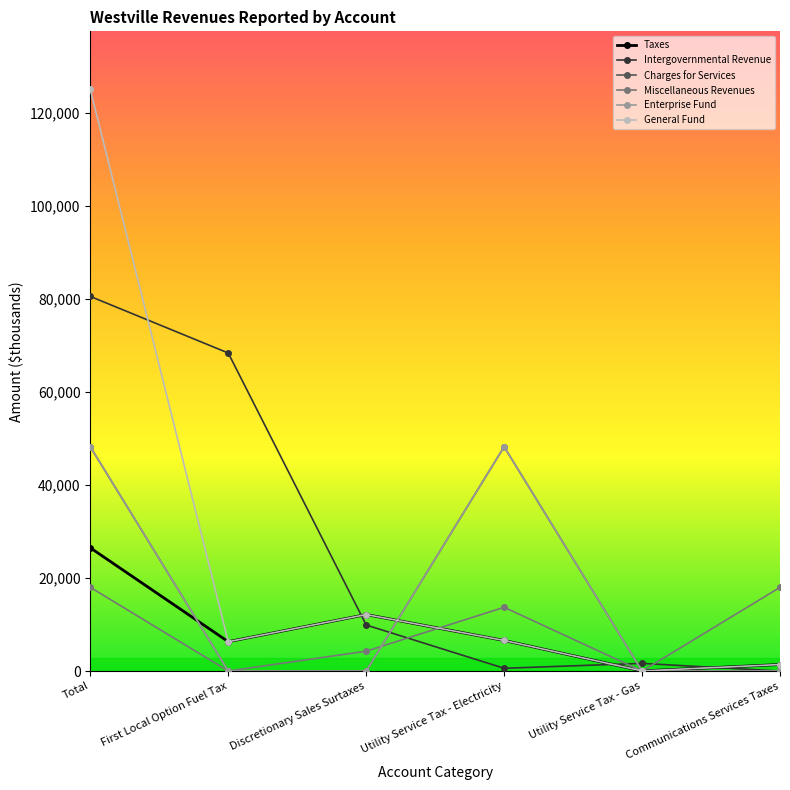

Which series has the widest spread of values?

General Fund